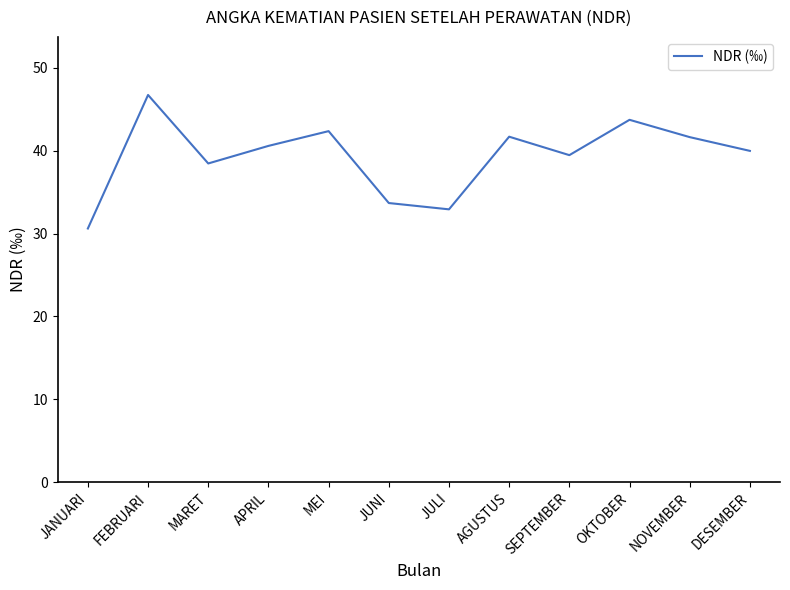

Is it true that the value at MEI is 42.4?

True